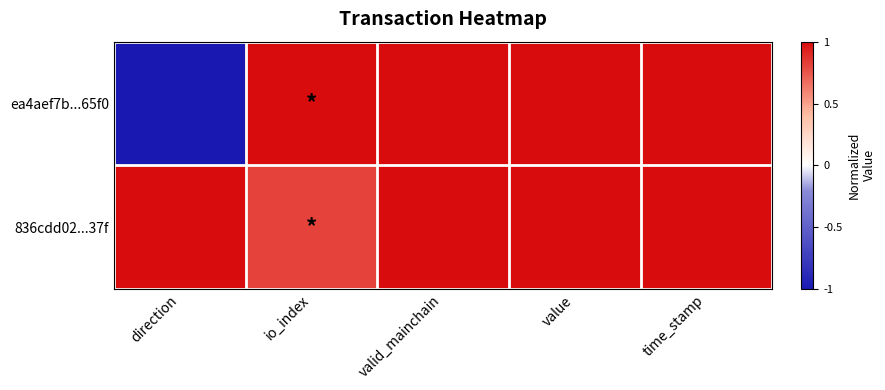

At which category does the chart reach its peak across all series?

io_index